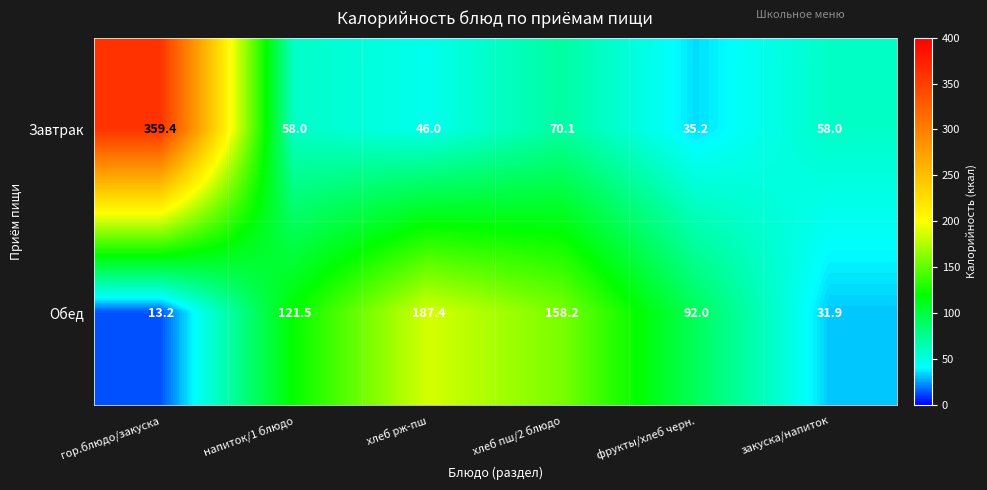

Count the number of data series in this chart.

2